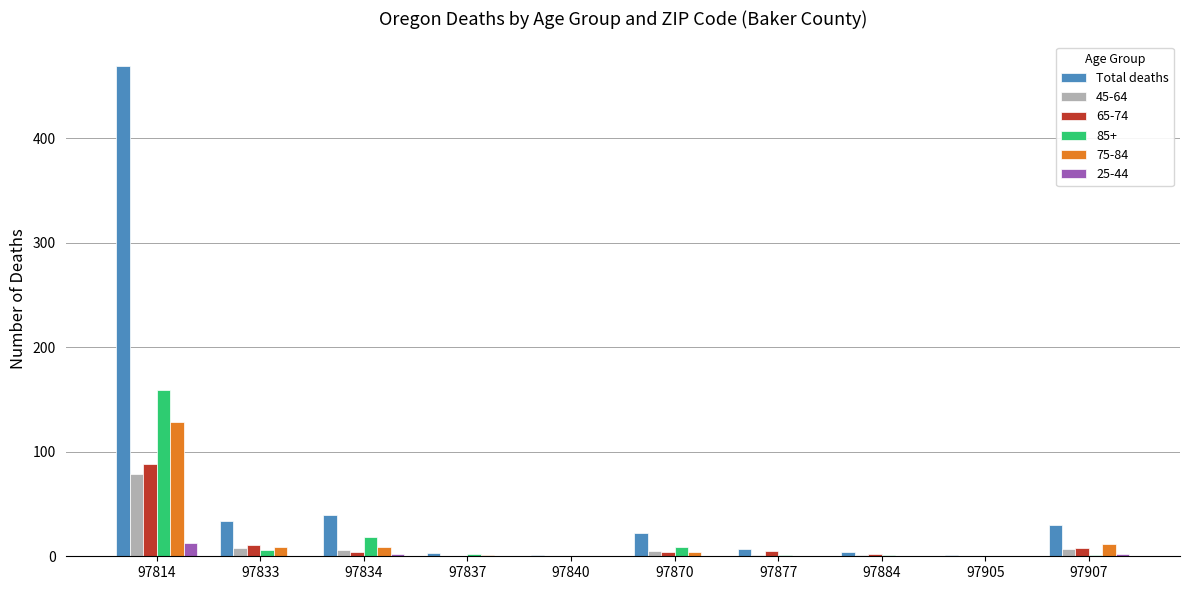

Are the bars grouped side by side (vs. stacked)?

Yes